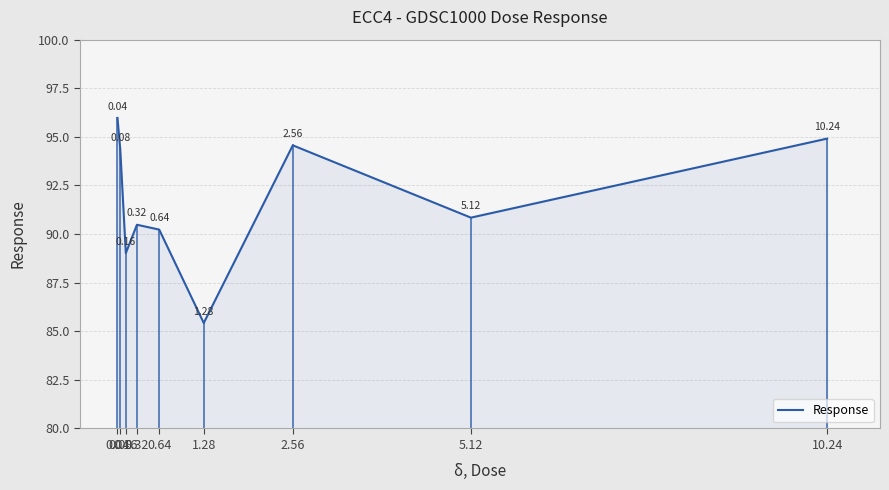

The chart shows a value of 96.0 at 0.04. True or false?

True